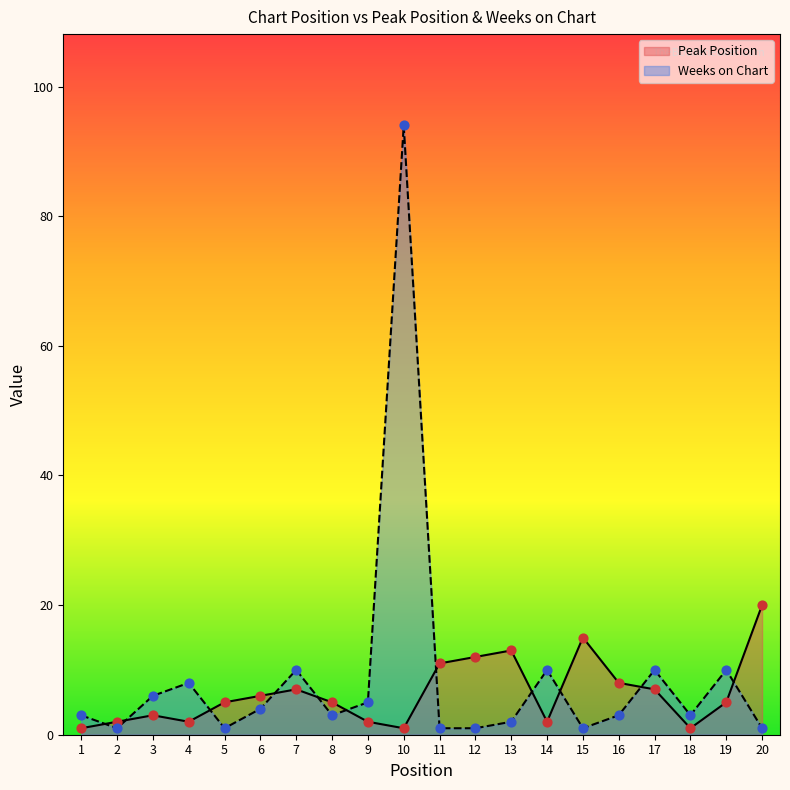

What are all the series names shown in the legend?

Peak Position, Weeks on Chart